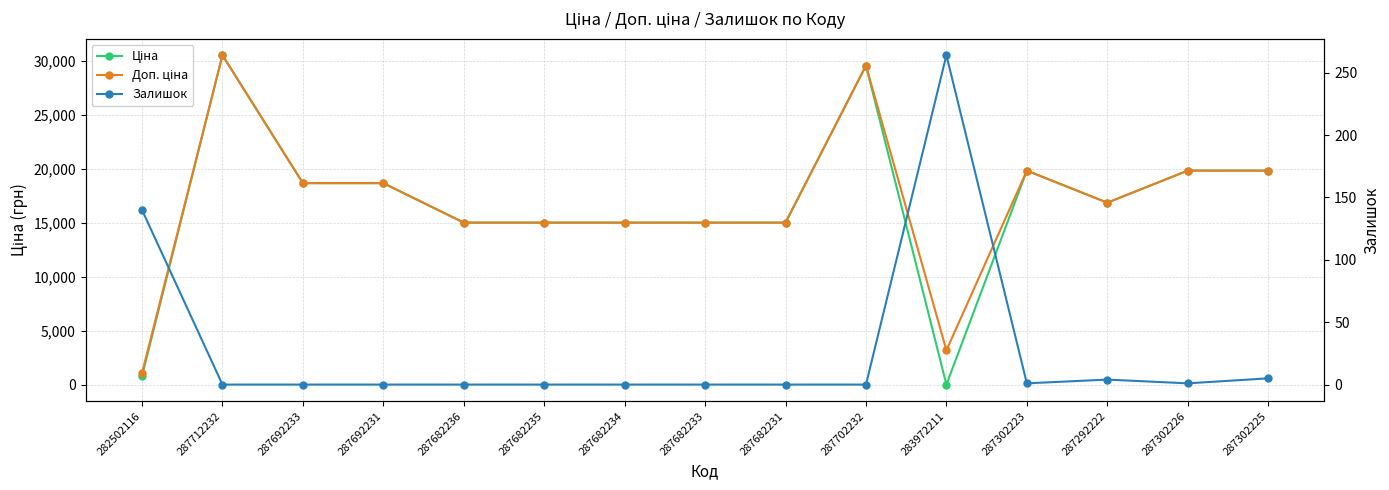

True or false: Залишок has a value of 1.0 at 287302223.

True